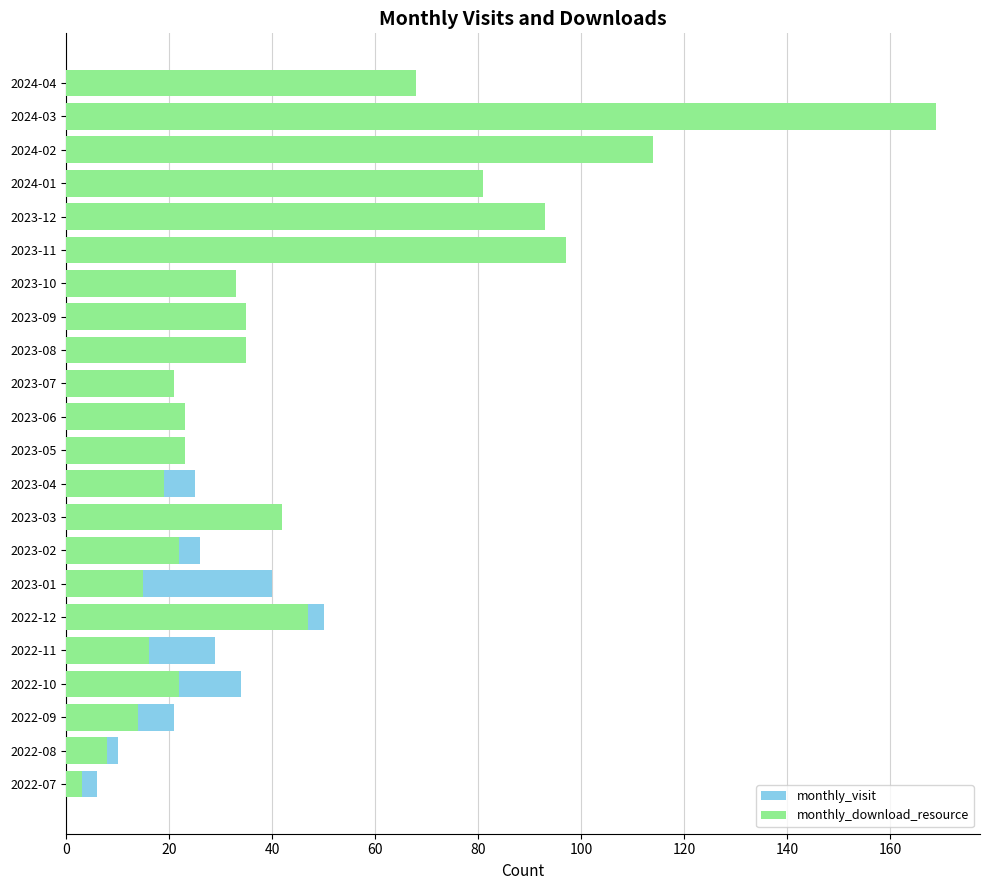

Between 2023-07 and 2023-12, which series saw the biggest shift?

monthly_download_resource